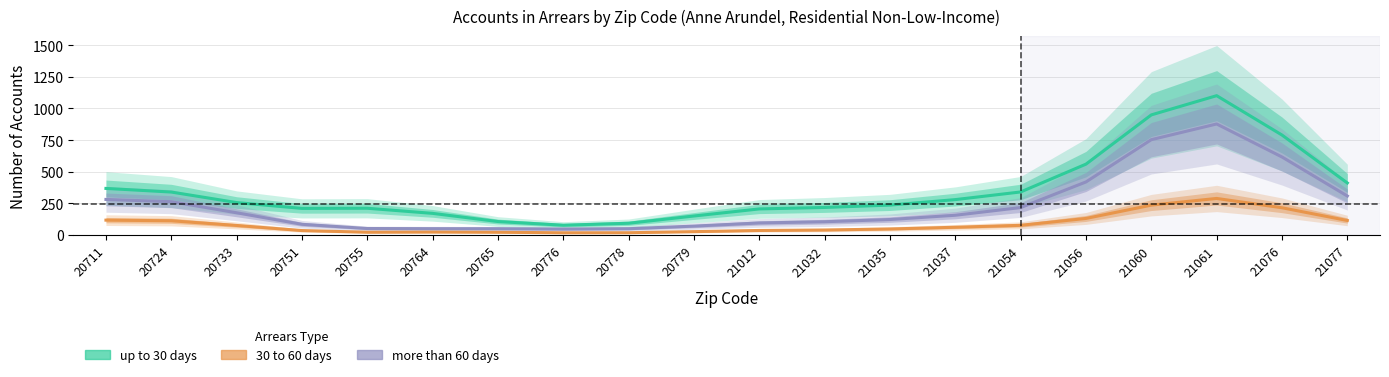

Between 20711 and 20779, which is larger?

20711